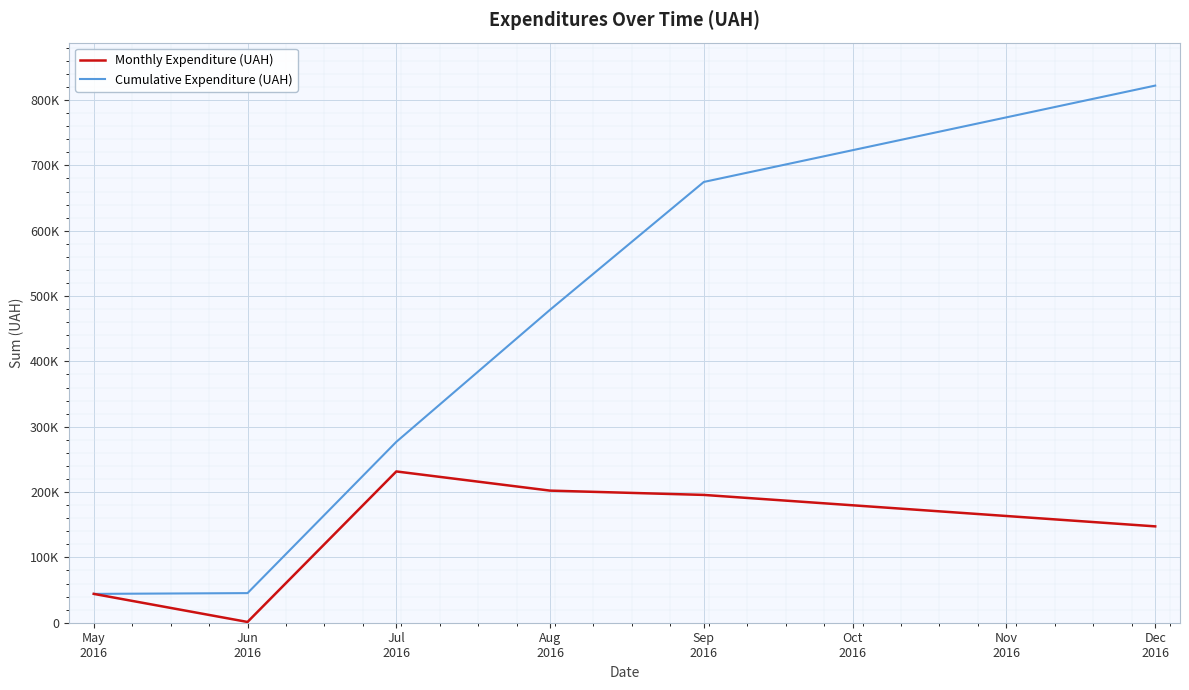

True or false: Cumulative Expenditure (UAH) has more than 1 points higher than both neighbors.

False